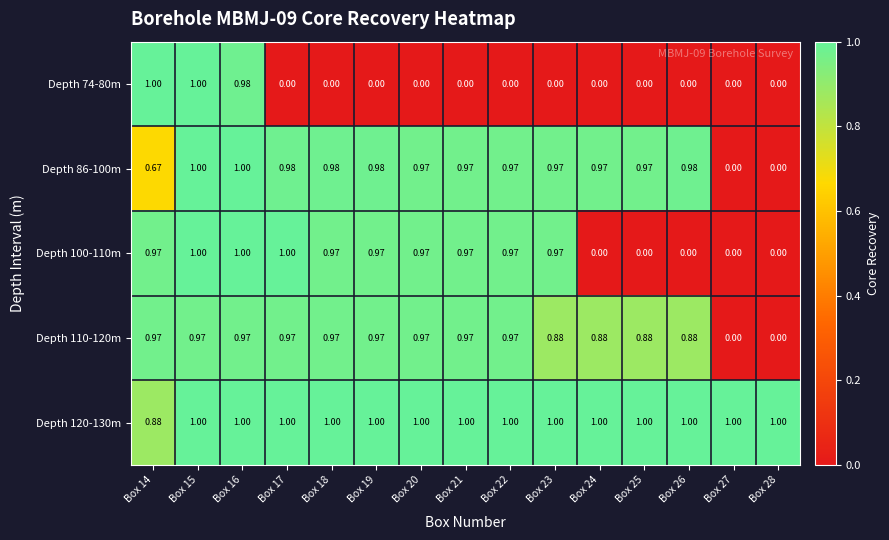

Is the value of Depth 110-120m at Box 27 greater than the value of Depth 120-130m at Box 20?

No